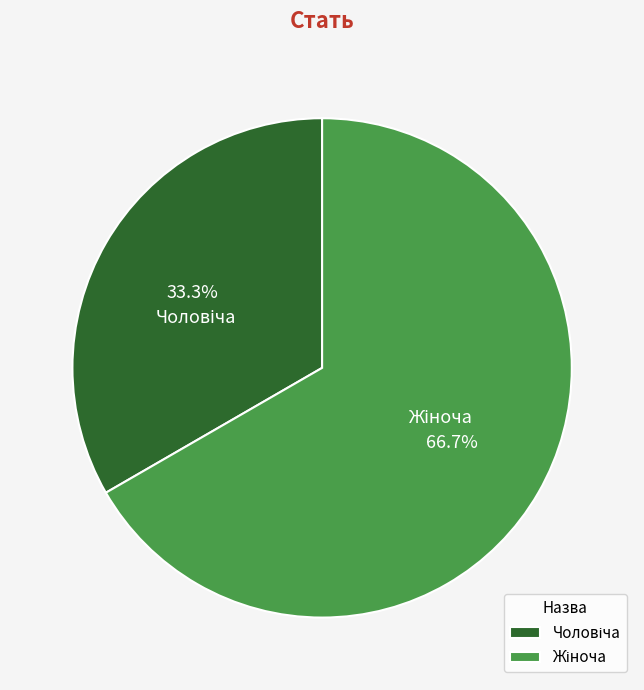

Is there a majority slice in this chart?

Yes